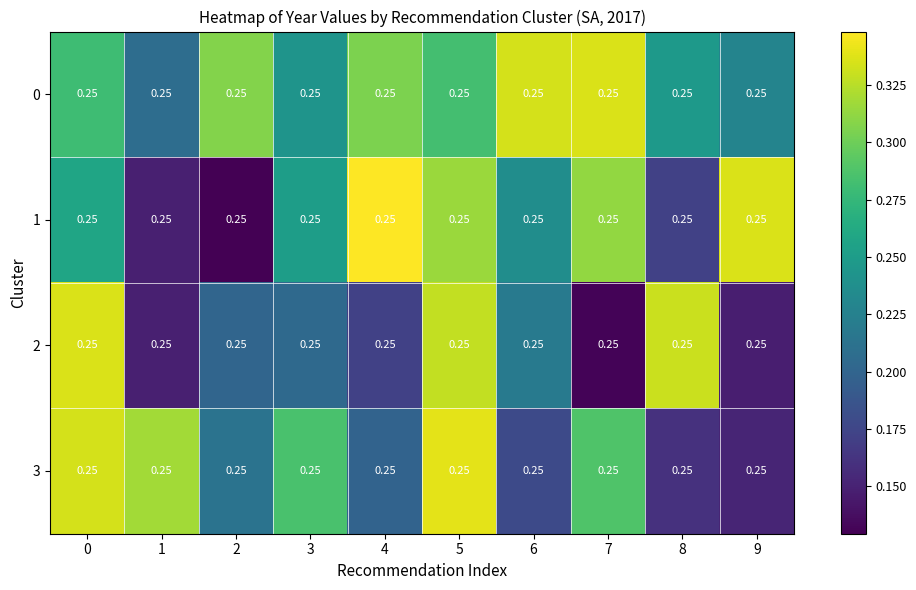

How many categories are shown in the chart?

10